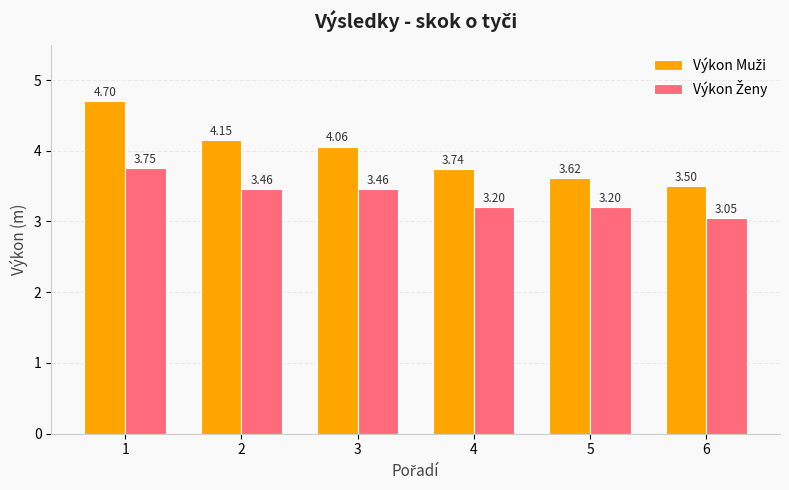

What is the total value across all series at 3?

7.5